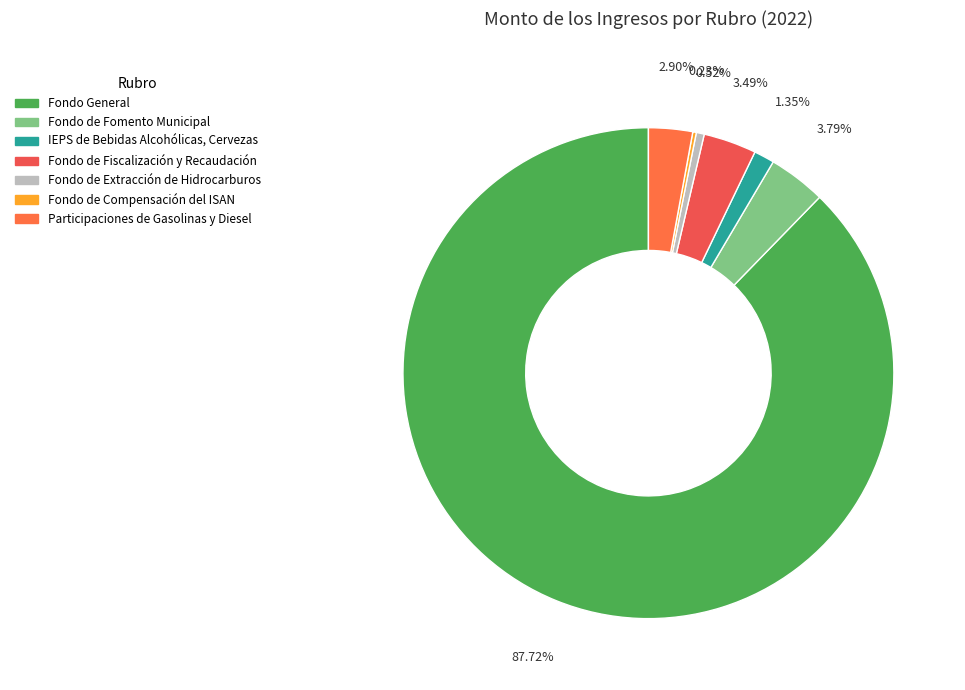

What percentage is the IEPS de Bebidas Alcohólicas, Cervezas slice, to the nearest percent?

1%